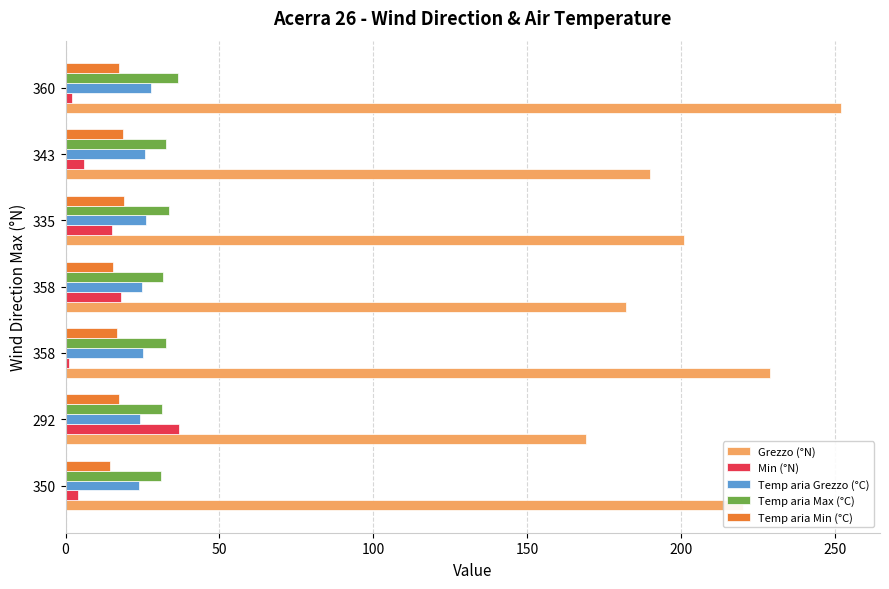

What are all the series names shown in the legend?

Grezzo (°N), Min (°N), Temp aria Grezzo (°C), Temp aria Max (°C), Temp aria Min (°C)